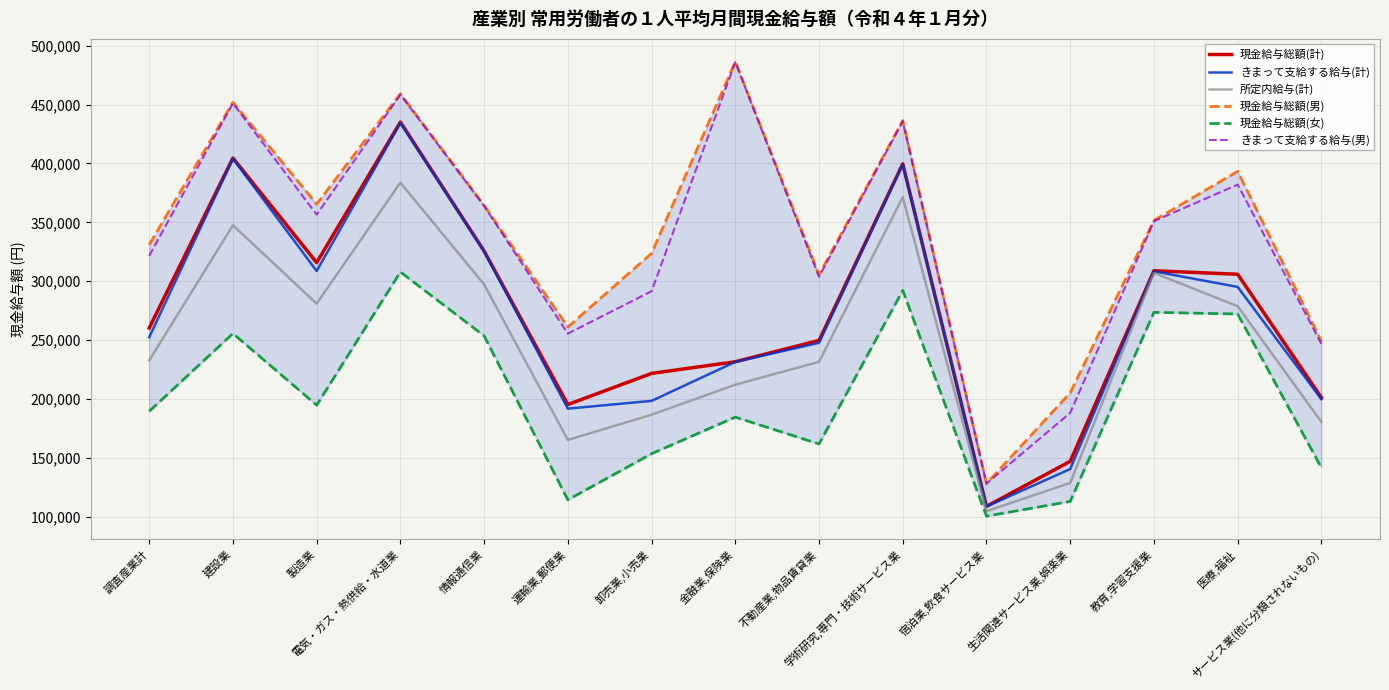

At which label does 現金給与総額(男) reach its peak?

金融業,保険業